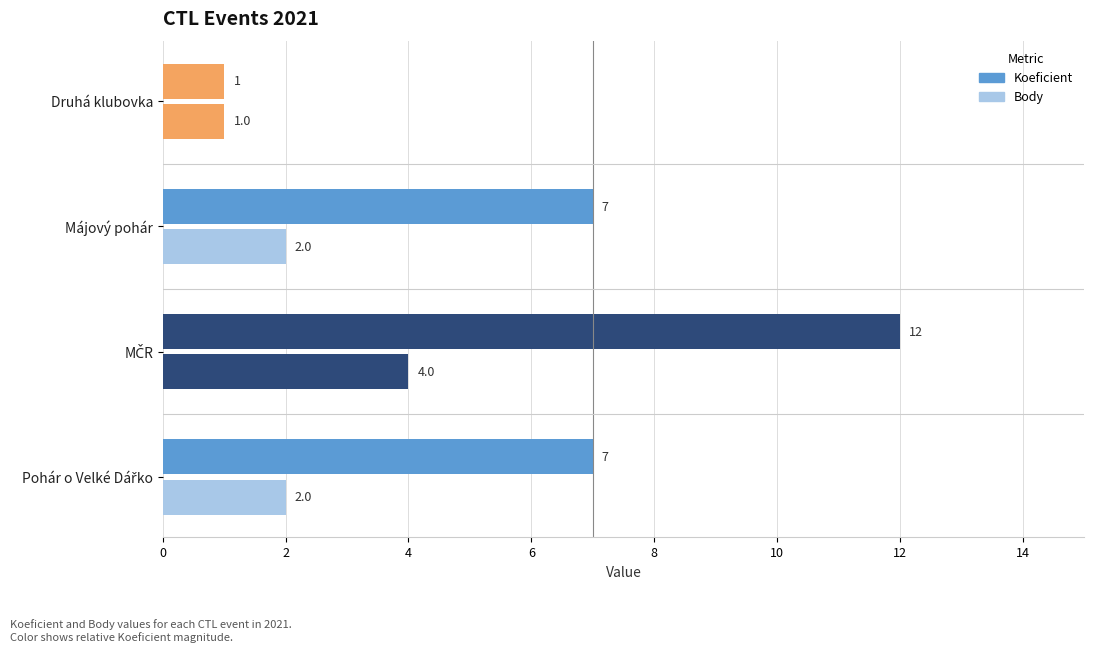

The Koeficient series shows 2 at Druhá klubovka. True or false?

False